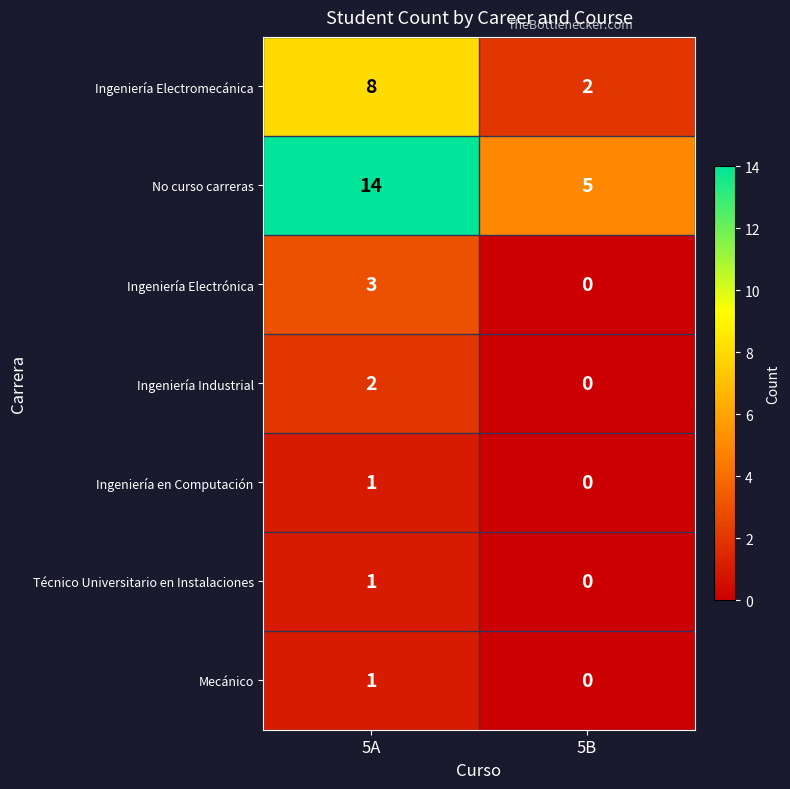

The value of No curso carreras at 5B is 5. True or false?

True